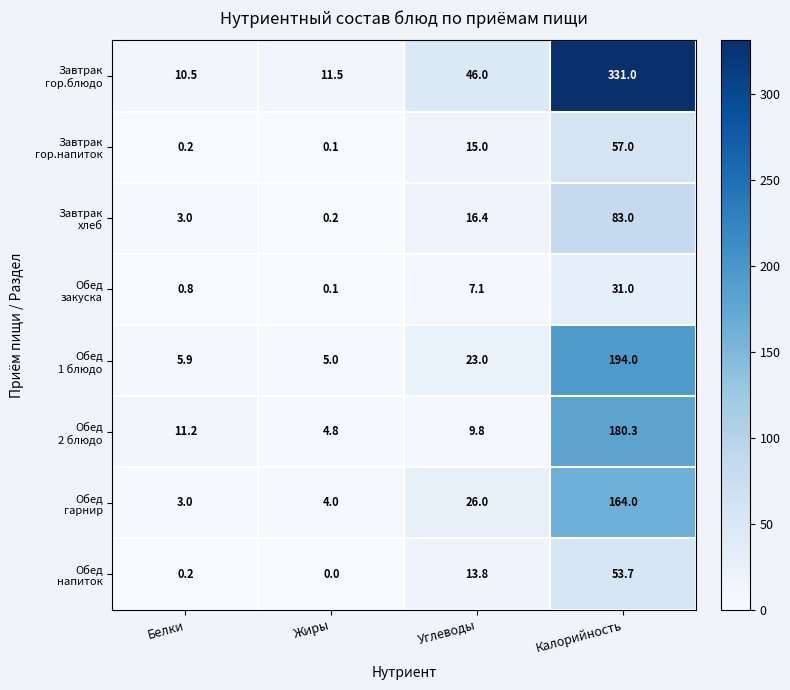

At which category is the sum across all series the highest?

Калорийность